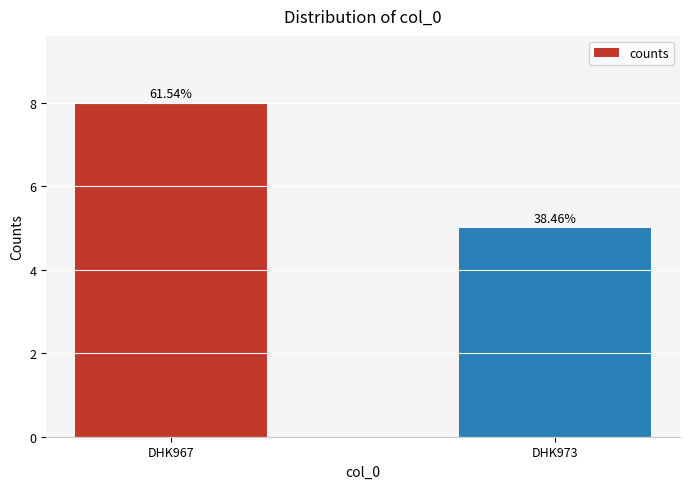

How many bars are there in total?

2